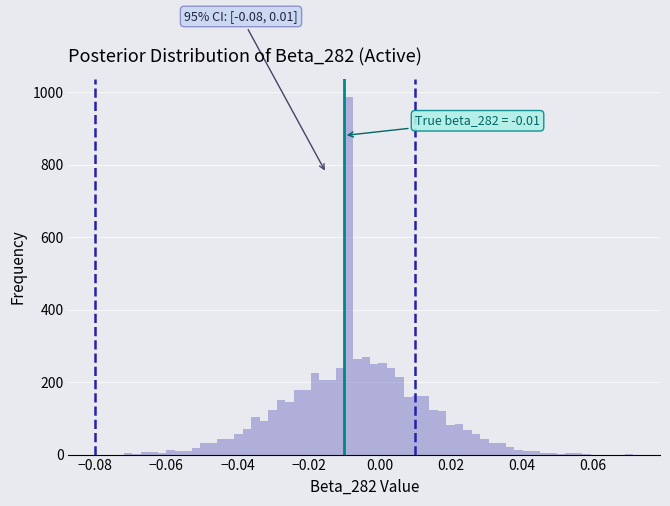

Read against the x-axis, roughly where is the centre of the tallest bar?

-0.008